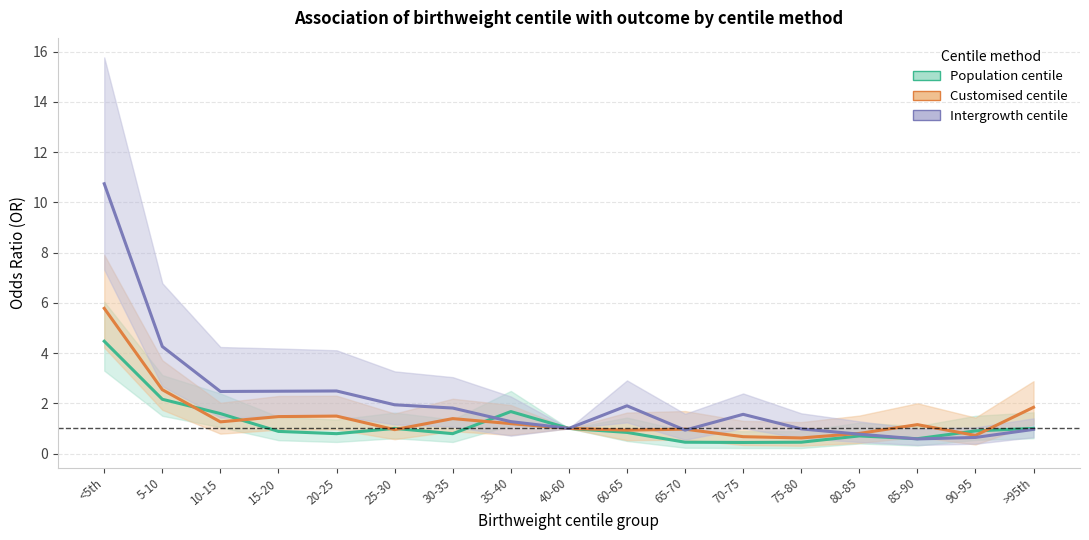

How many series are shown in this chart?

3